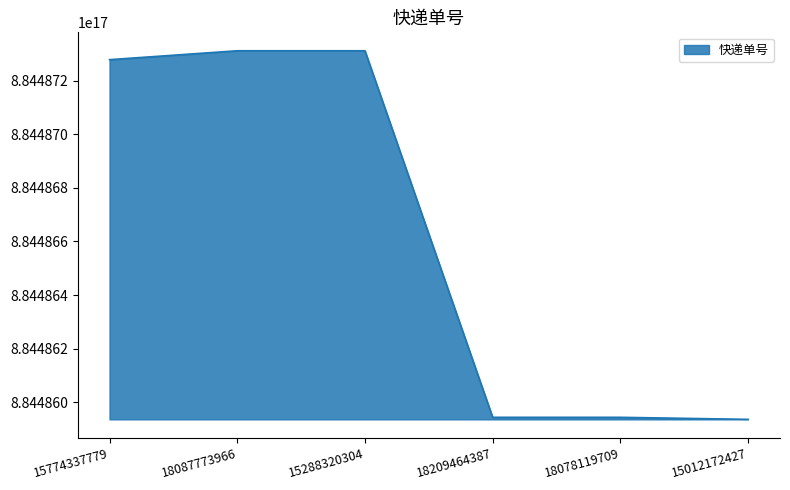

Between 15774337779 and 18209464387, which is larger?

15774337779